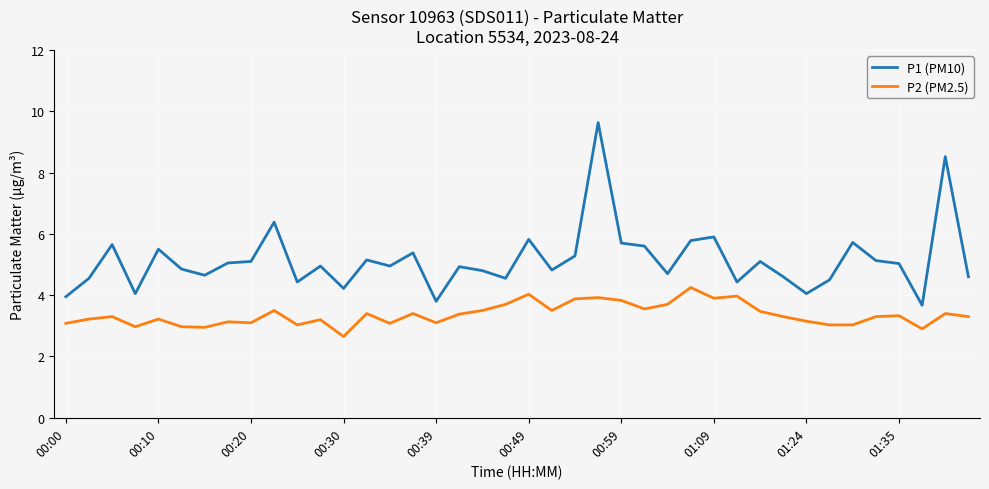

Rank the series by their average value, from highest to lowest.

P1 (PM10), P2 (PM2.5)